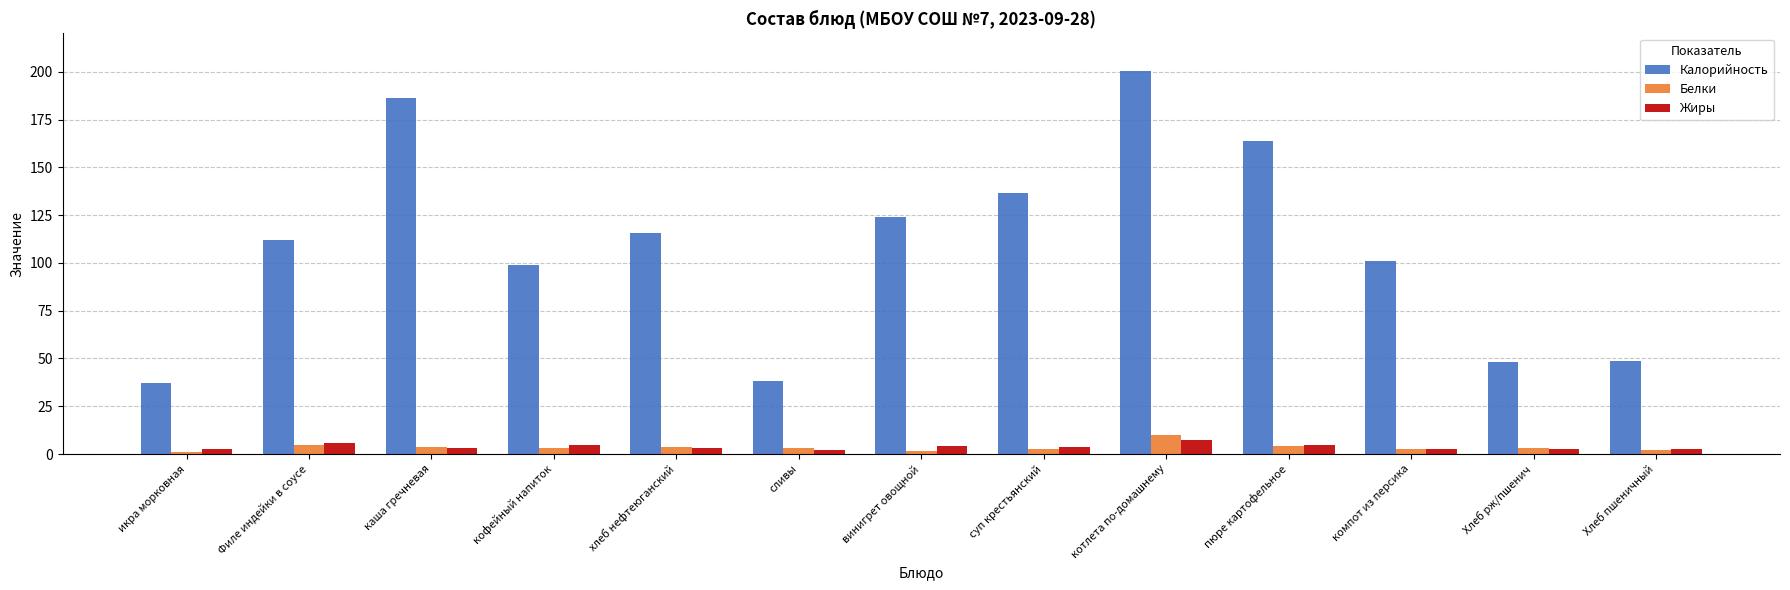

Does the chart contain stacked bars?

No